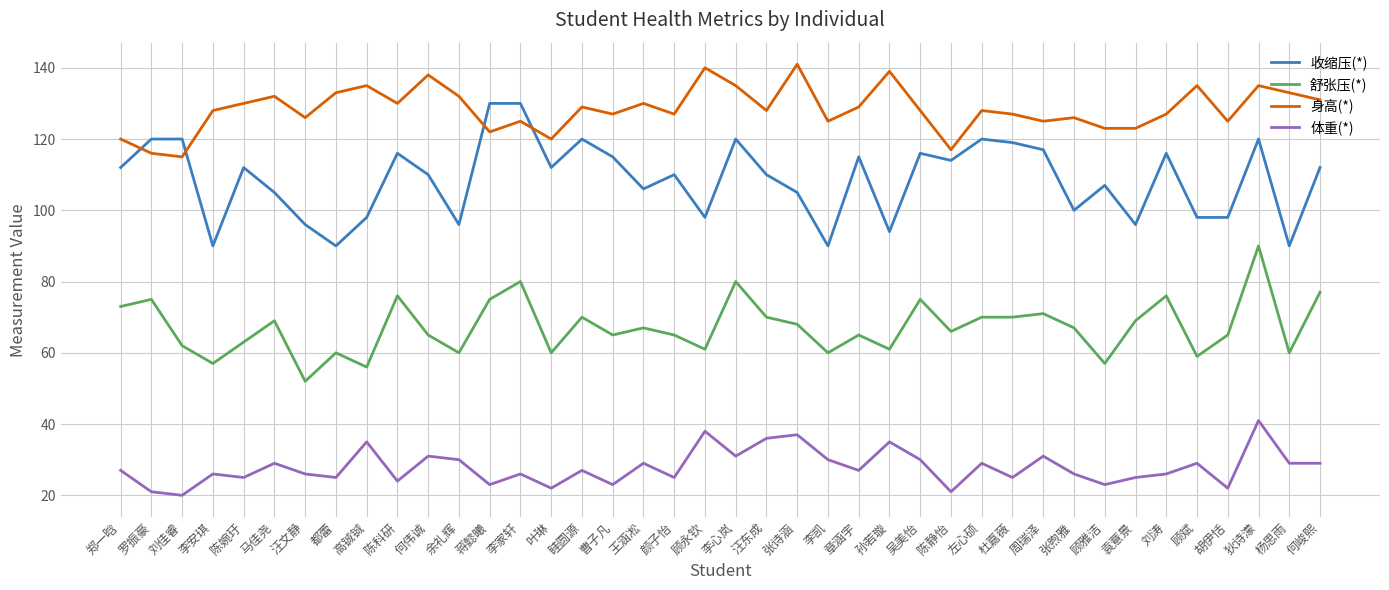

The value of 身高(*) at 张煦雅 is 126. True or false?

True